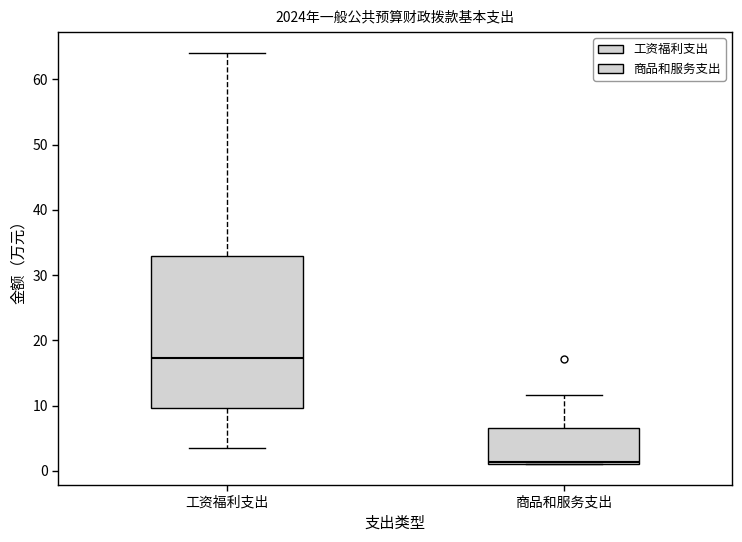

Which box has the highest median line?

工资福利支出